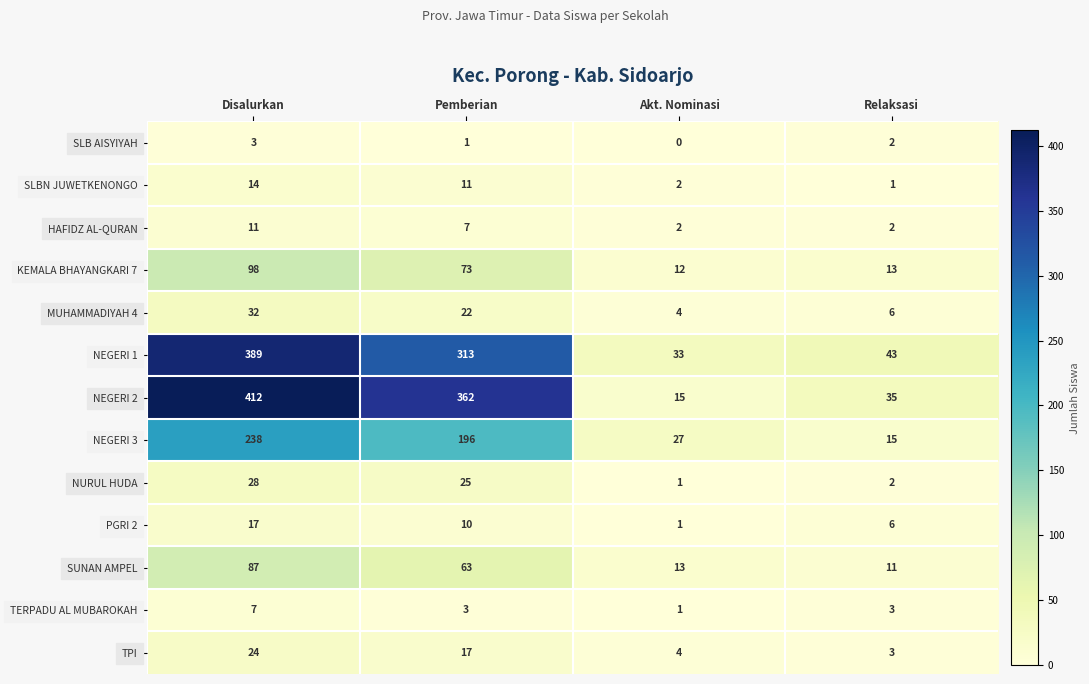

The value of MUHAMMADIYAH 4 at Relaksasi is 6. True or false?

True